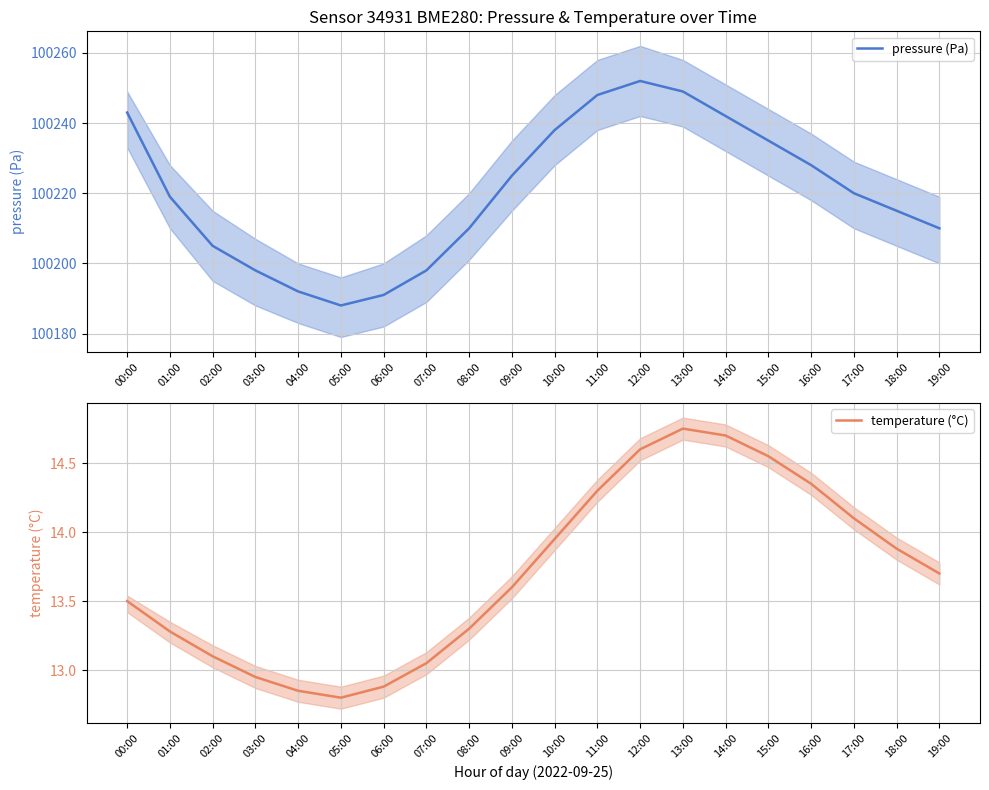

True or false: pressure (Pa) and temperature (°C) intersect in this chart.

False